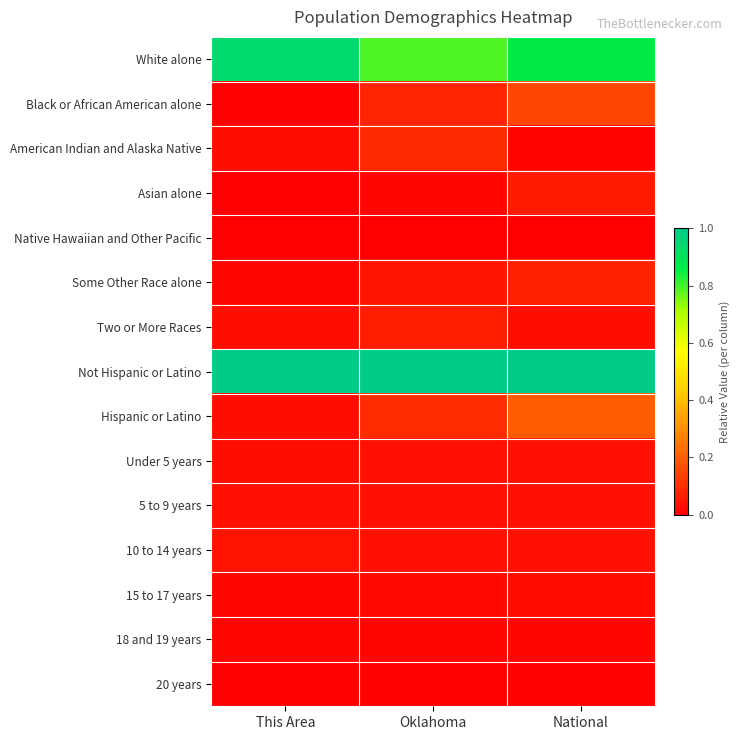

List the series in order of their peak value, highest first.

Not Hispanic or Latino, White alone, Hispanic or Latino, Black or African American alone, American Indian and Alaska Native, Some Other Race alone, Two or More Races, Asian alone, 10 to 14 years, 5 to 9 years, Under 5 years, 15 to 17 years, 18 and 19 years, 20 years, Native Hawaiian and Other Pacific